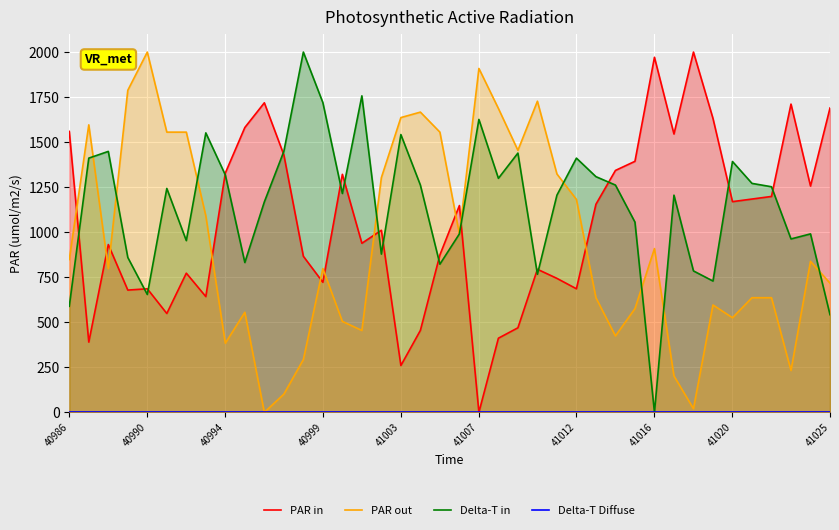

How many positive values does the Delta-T in series have?

39